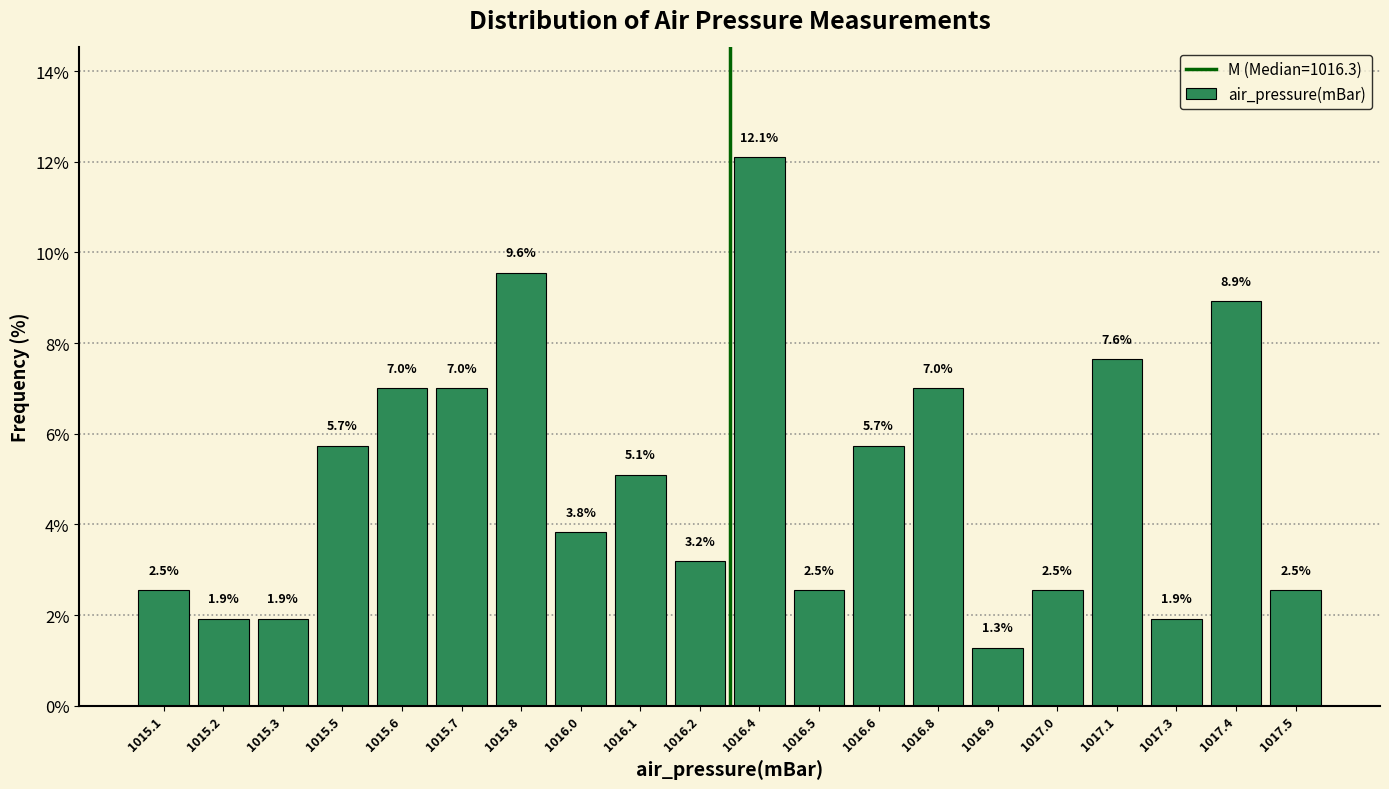

Reading right to left, list all the values displayed in this chart.

1017.5=2.5	1017.4=8.9	1017.3=1.9	1017.1=7.6	1017.0=2.5	1016.9=1.3	1016.8=7.0	1016.6=5.7	1016.5=2.5	1016.4=12.1	1016.2=3.2	1016.1=5.1	1016.0=3.8	1015.8=9.6	1015.7=7.0	1015.6=7.0	1015.5=5.7	1015.3=1.9	1015.2=1.9	1015.1=2.5